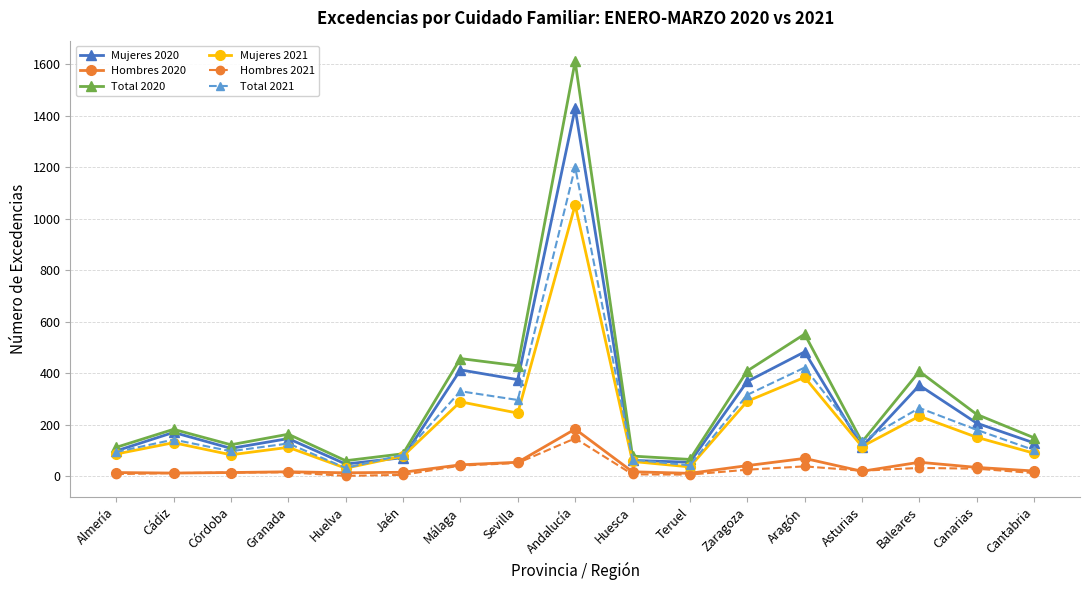

Which series has the largest range (max minus min)?

Total 2020